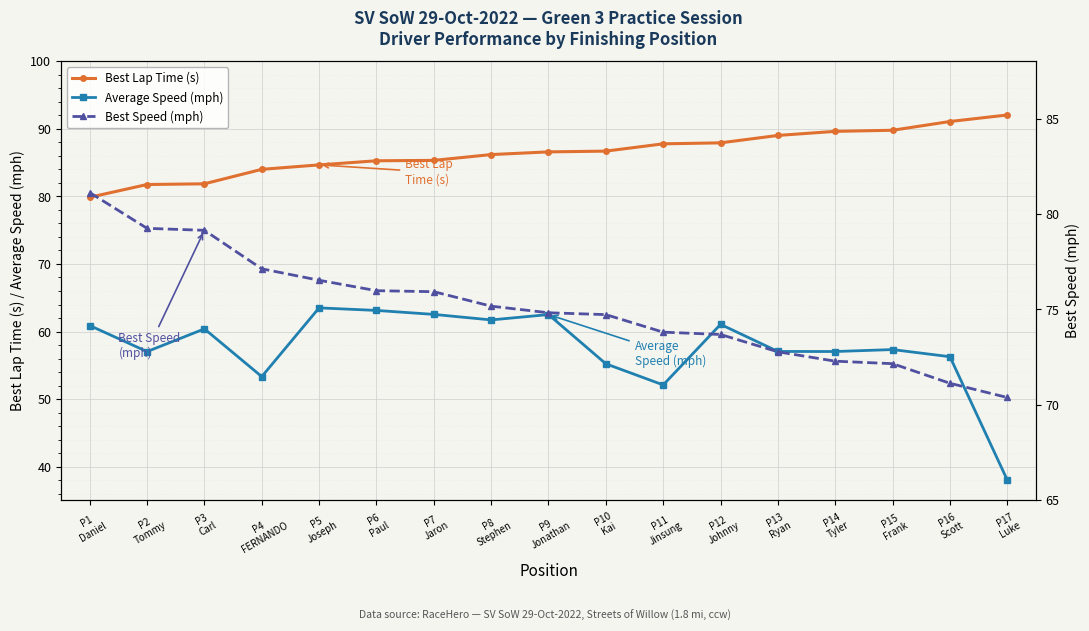

Reading left to right, transcribe all the data shown in this chart.

Best Lap Time (s): 79.9	81.8	81.9	84.0	84.7	85.3	85.3	86.2	86.6	86.7	87.8	87.9	89.0	89.6	89.8	91.1	92.1
Average Speed (mph): 60.9	57.0	60.4	53.3	63.5	63.1	62.5	61.7	62.5	55.2	52.1	61.1	57.0	57.0	57.3	56.3	38.0
Best Speed (mph): 81.1	79.3	79.1	77.1	76.5	76.0	75.9	75.2	74.8	74.7	73.8	73.7	72.8	72.3	72.2	71.1	70.4